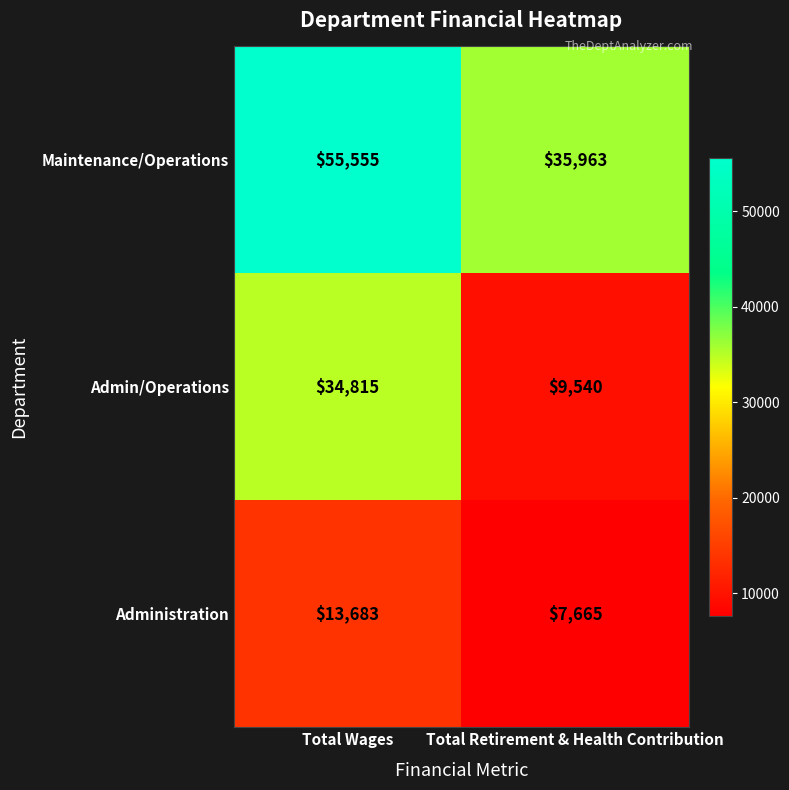

Reading left to right, extract all data points from this chart.

Maintenance/Operations: Total Wages=55555	Total Retirement & Health Contribution=35963
Admin/Operations: Total Wages=34815	Total Retirement & Health Contribution=9540
Administration: Total Wages=13683	Total Retirement & Health Contribution=7665